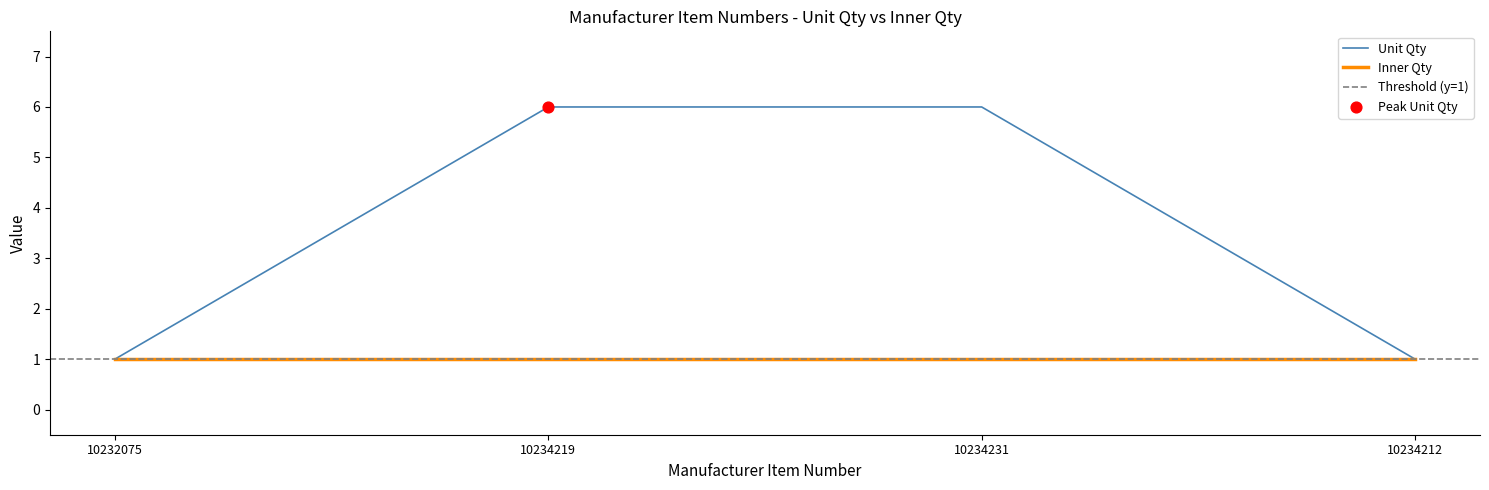

Which has a higher value, 10234219 or 10232075?

10234219